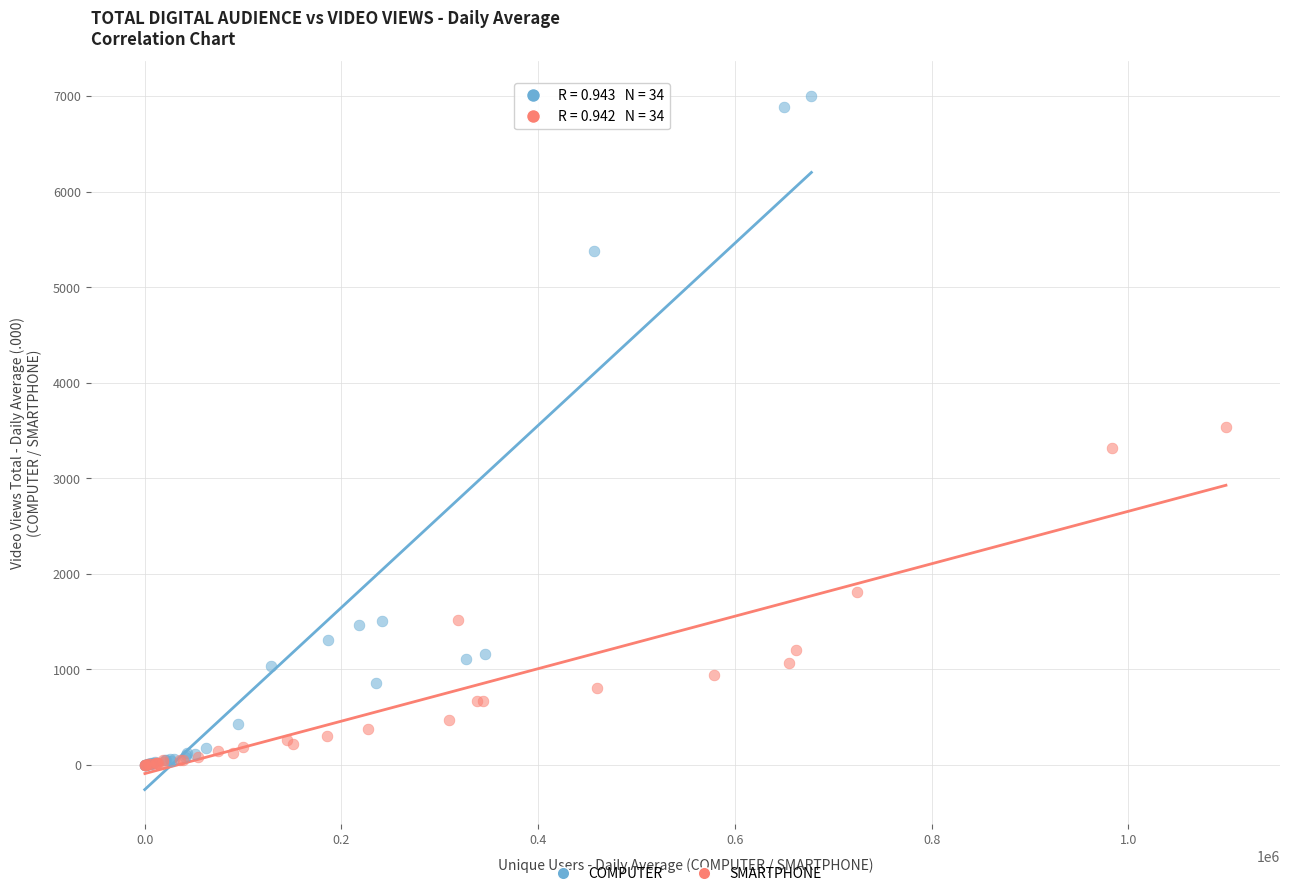

Which series contains the highest Y value?

COMPUTER